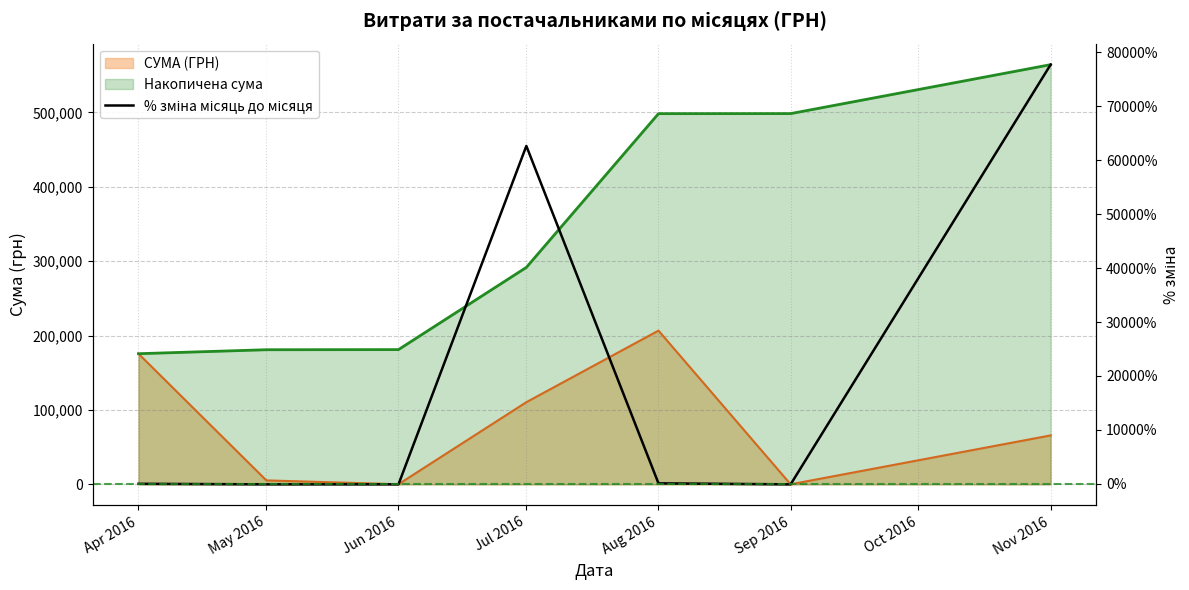

At which category does the data reach its first local peak?

Jul 2016